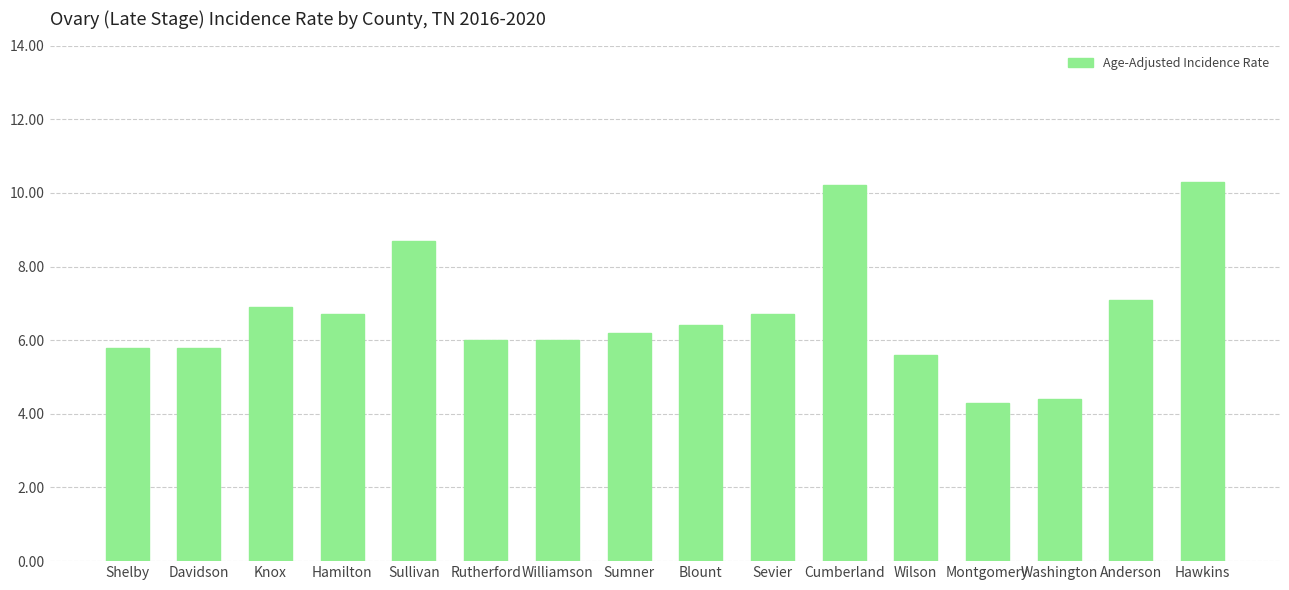

What is the label of the 11th bar from the right?

Rutherford